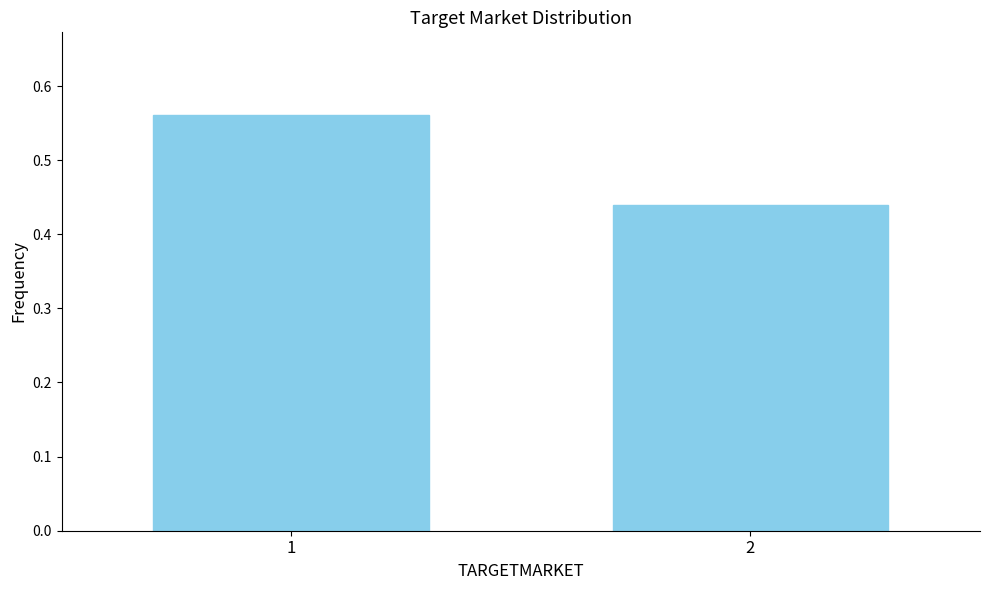

List the labels in order of value, smallest first.

2, 1